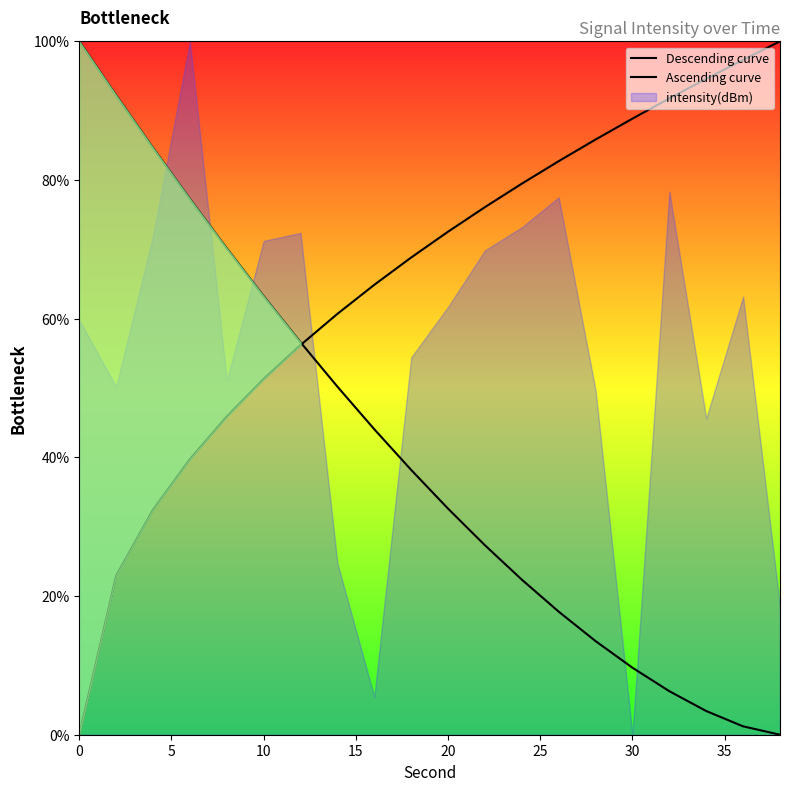

What is the average value of the Descending curve series?

40.5